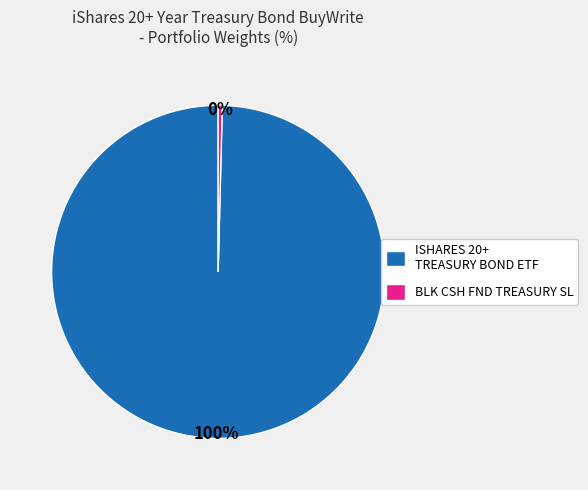

The ISHARES 20+ TREASURY BOND ETF slice represents 100% of the pie. True or false?

True